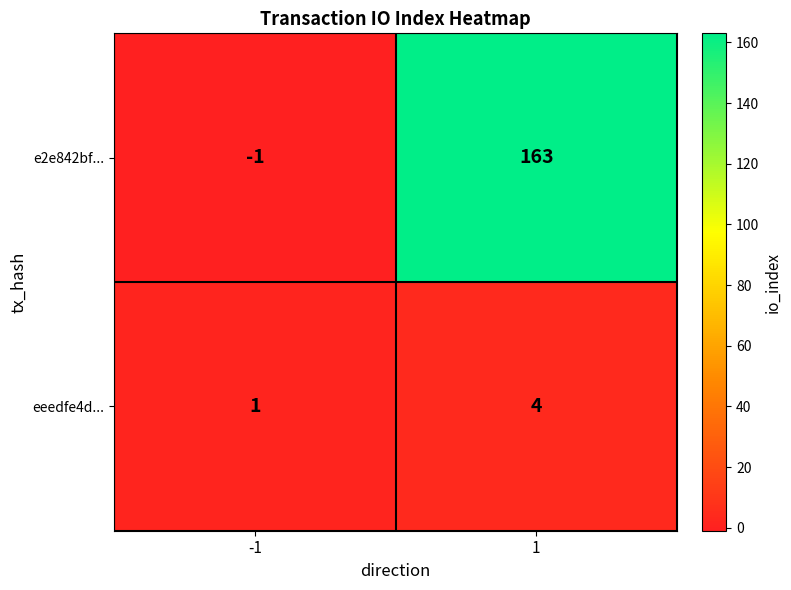

Reading left to right, transcribe all the data shown in this chart.

e2e842bf...: -1	163
eeedfe4d...: 1	4